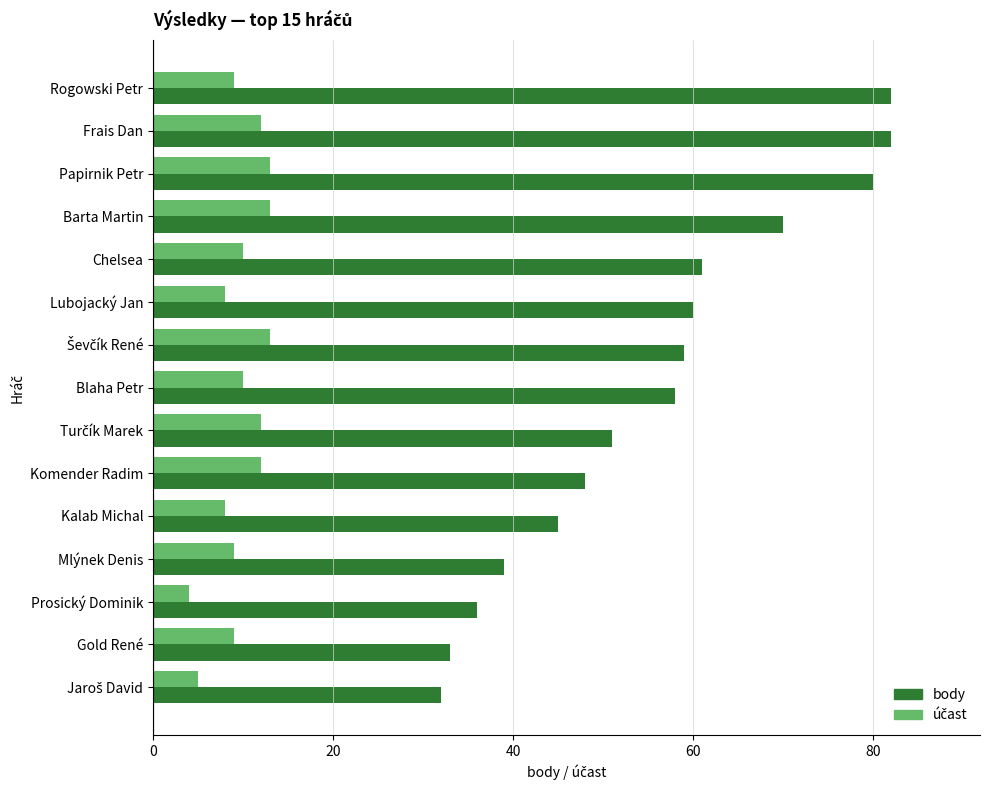

What is the sum of all body values?

836